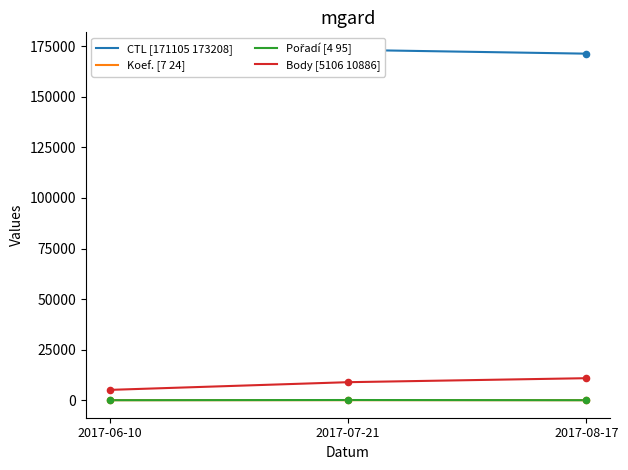

At how many categories does at least one series exceed 130418?

3